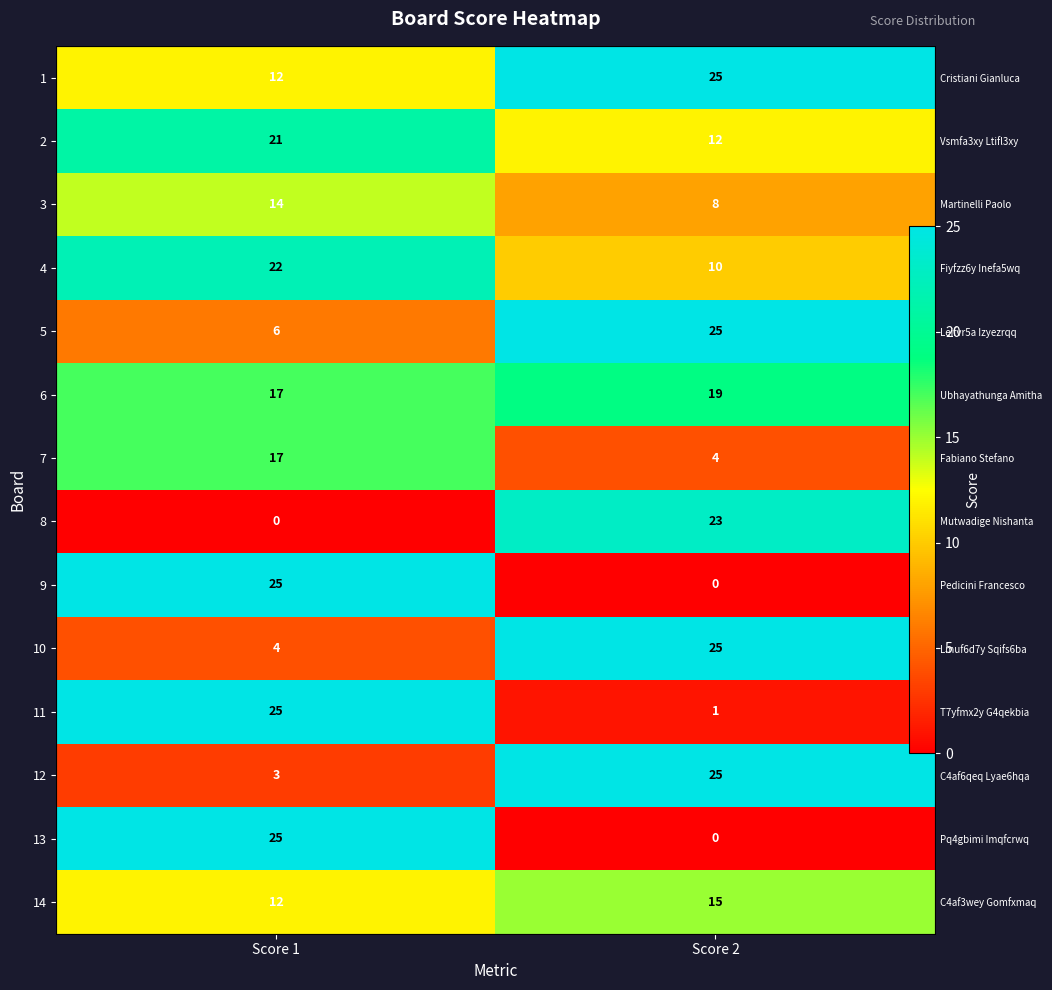

The 6 series shows 19 at Score 2. True or false?

True